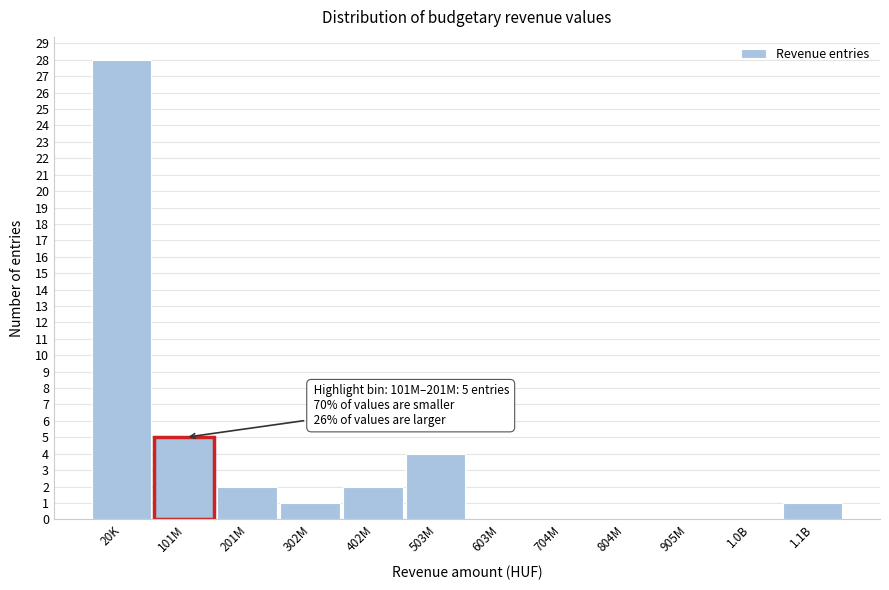

Reading left to right, list all the values displayed in this chart.

20K=28	101M=5	201M=2	302M=1	402M=2	503M=4	603M=0	704M=0	804M=0	905M=0	1.0B=0	1.1B=1